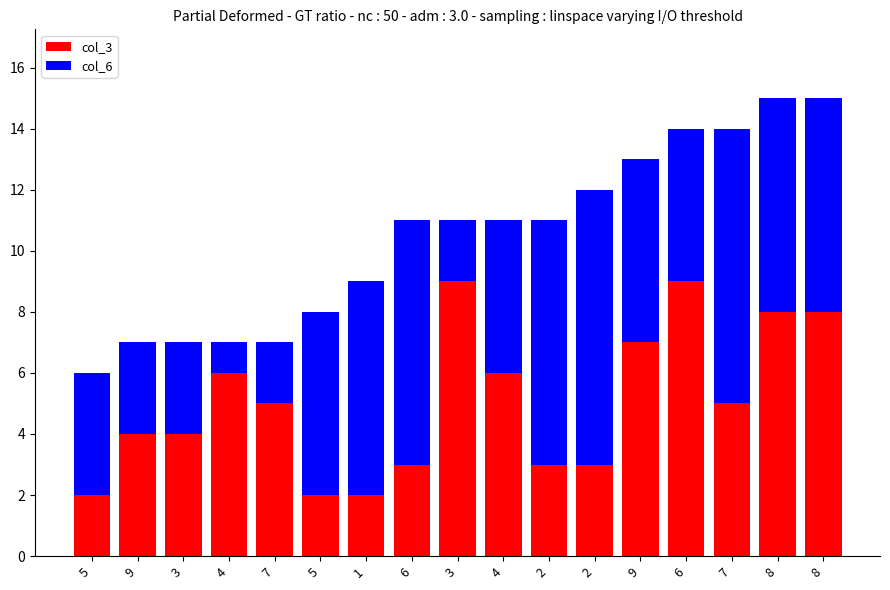

The col_6 series shows 4 at 8. True or false?

False